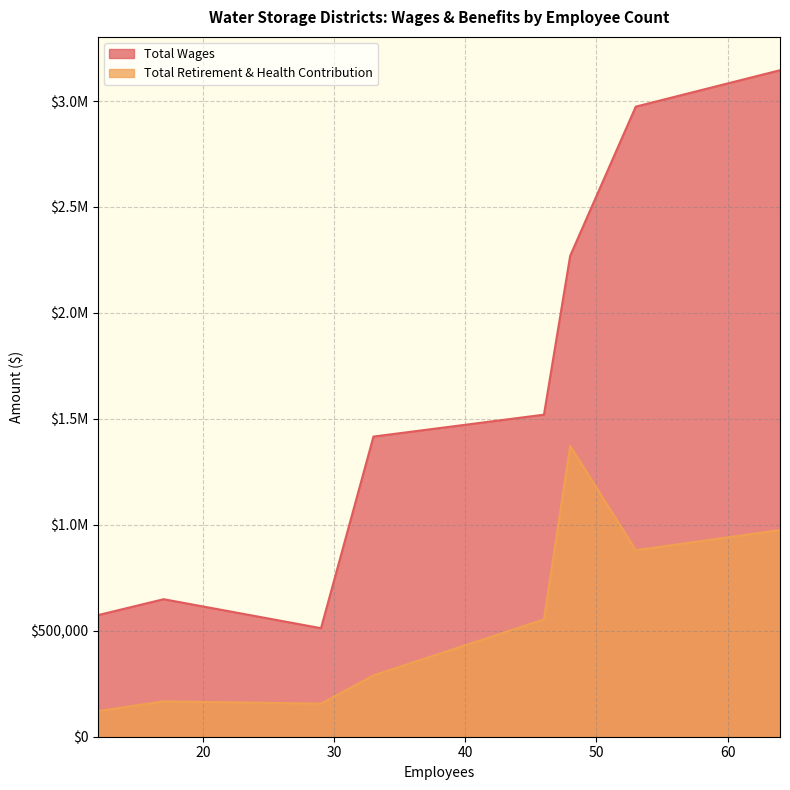

Which series has the largest total across all categories?

Total Wages